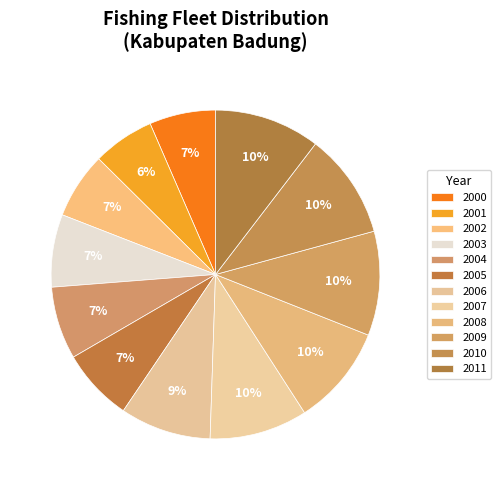

The 2007 slice represents 1% of the pie. True or false?

False